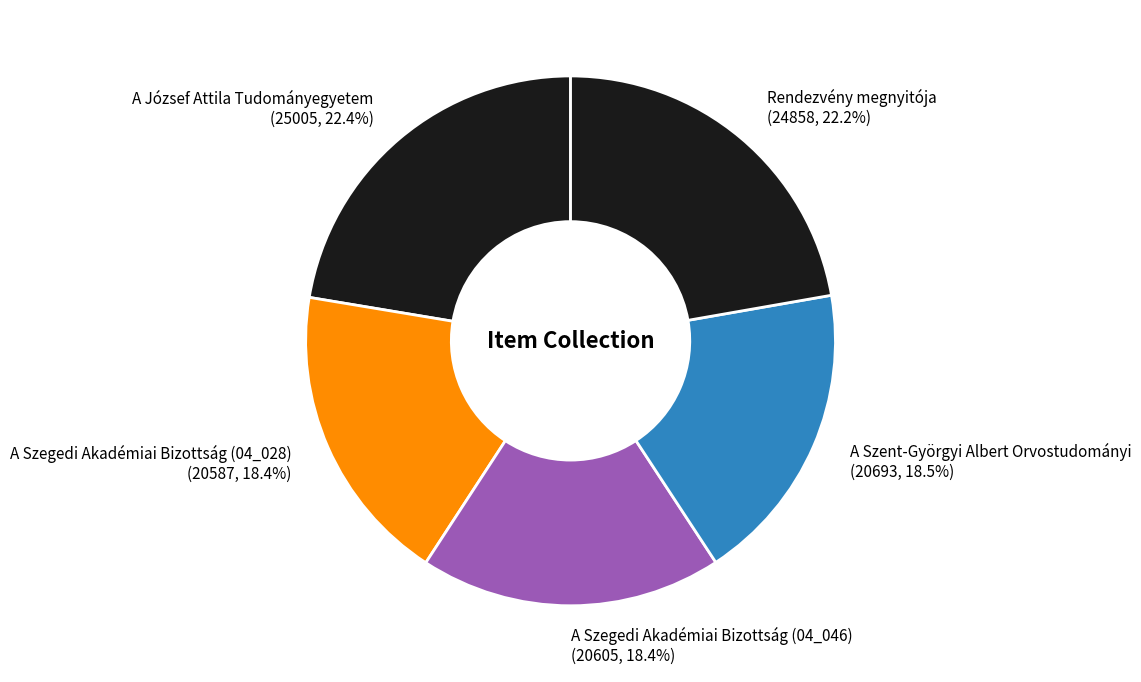

How many segments does this pie chart have?

5